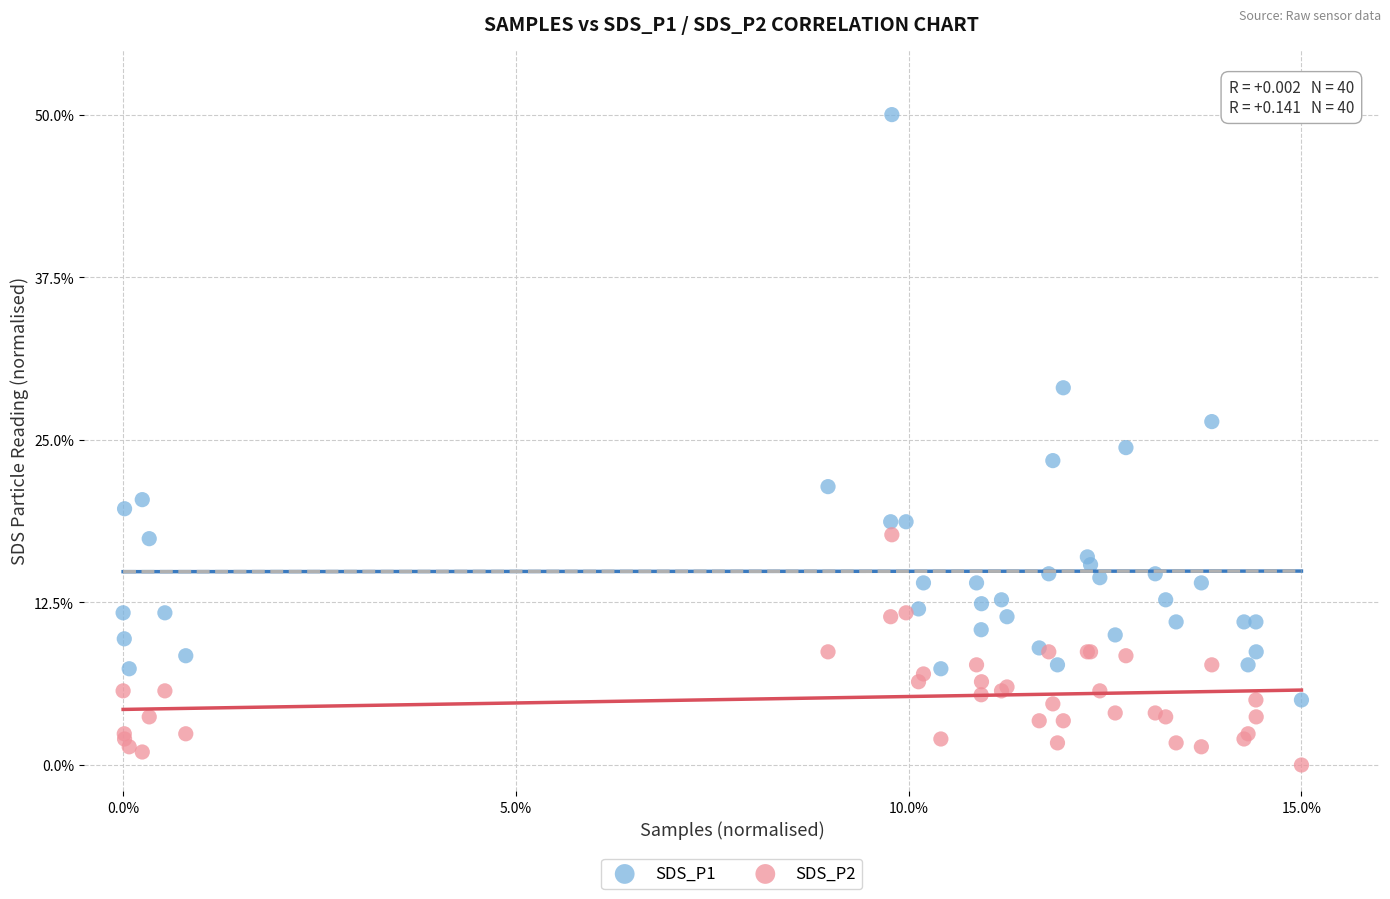

Which series reaches the maximum Y coordinate?

SDS_P1